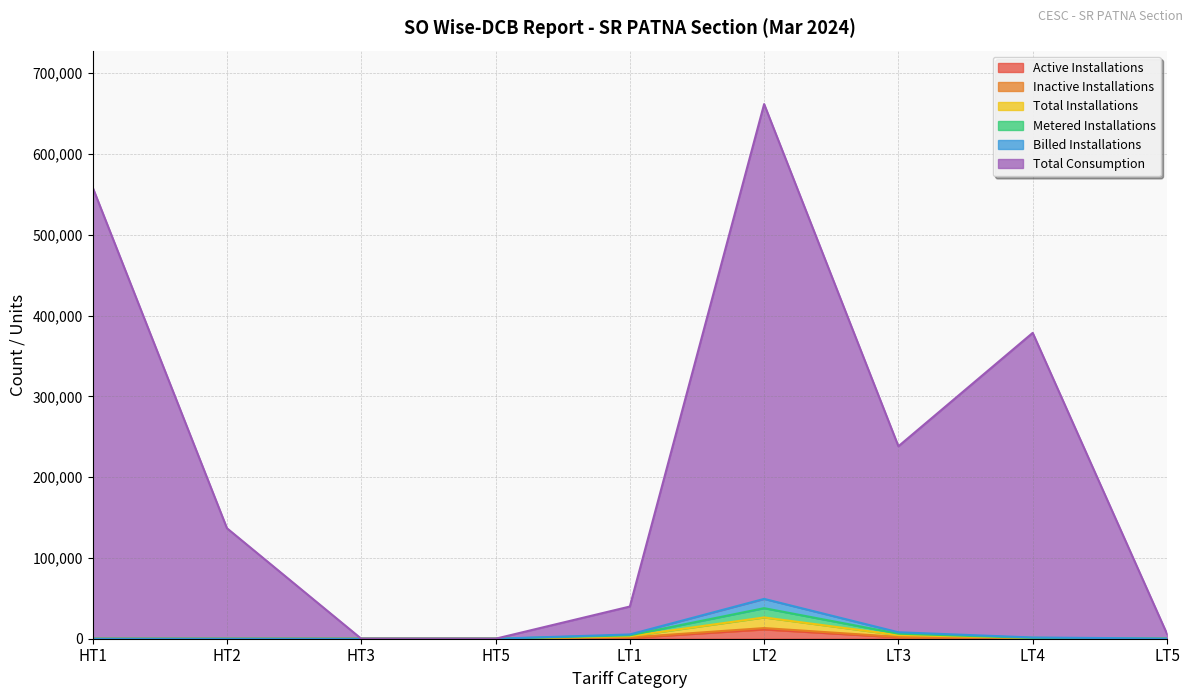

Does the chart display data point markers on the line(s)?

No